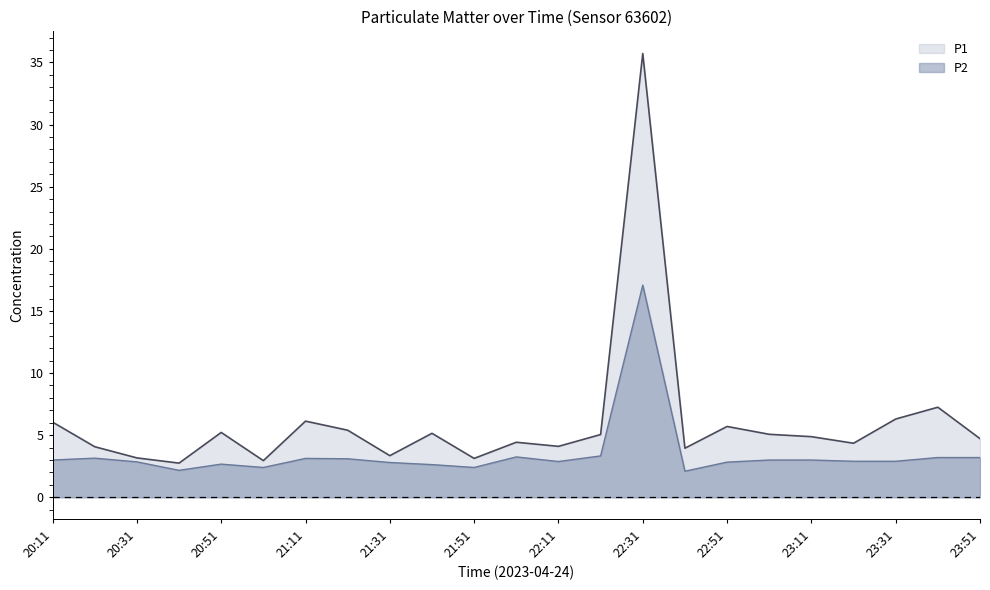

What is the difference between the second highest and second lowest values in the P1 series?

4.3